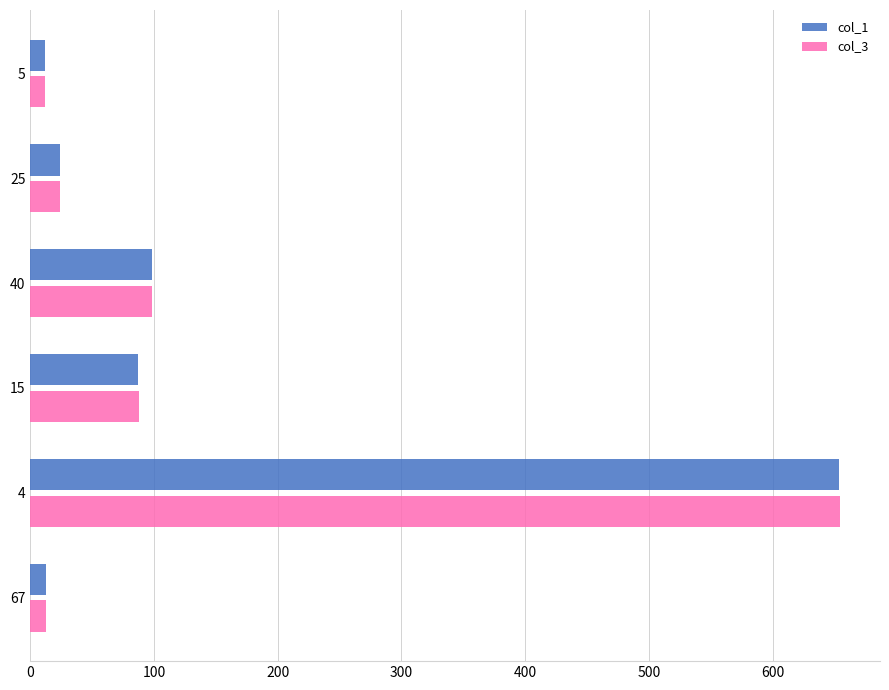

Which series has the largest range (max minus min)?

col_3